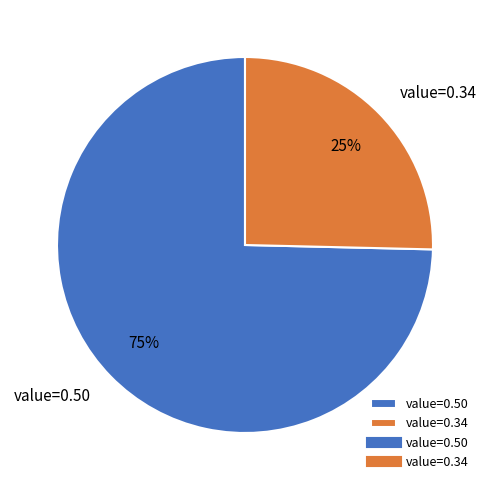

How many segments does this pie chart have?

2